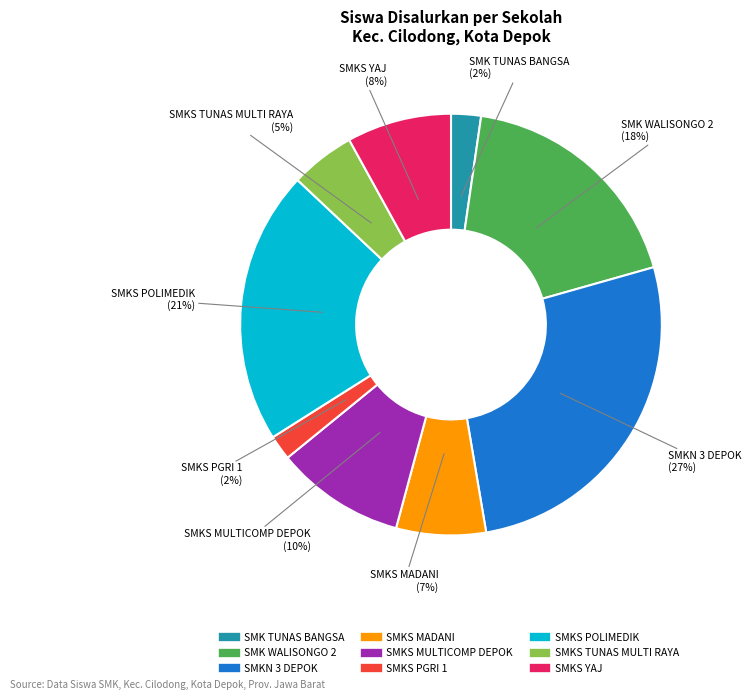

How many segments does this pie chart have?

9